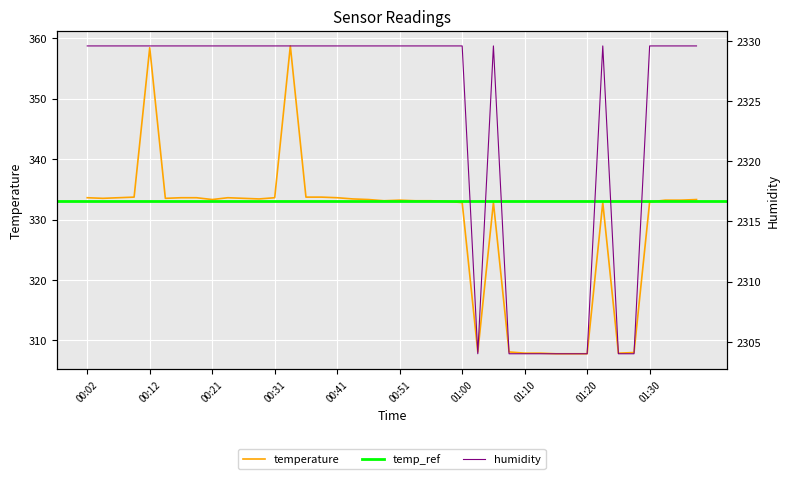

The value of temperature at 01:30 is 332.9. True or false?

True